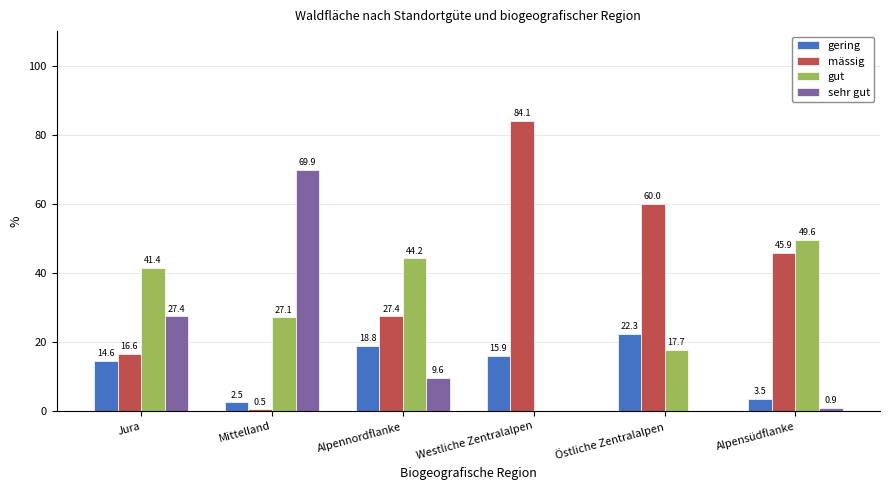

Reading right to left, extract all data points from this chart.

gering: Alpensüdflanke=3.5	Östliche Zentralalpen=22.3	Westliche Zentralalpen=15.9	Alpennordflanke=18.8	Mittelland=2.5	Jura=14.6
mässig: Alpensüdflanke=45.9	Östliche Zentralalpen=60.0	Westliche Zentralalpen=84.1	Alpennordflanke=27.4	Mittelland=0.5	Jura=16.6
gut: Alpensüdflanke=49.6	Östliche Zentralalpen=17.7	Westliche Zentralalpen=0.0	Alpennordflanke=44.2	Mittelland=27.1	Jura=41.4
sehr gut: Alpensüdflanke=0.9	Östliche Zentralalpen=0.0	Westliche Zentralalpen=0.0	Alpennordflanke=9.6	Mittelland=69.9	Jura=27.4